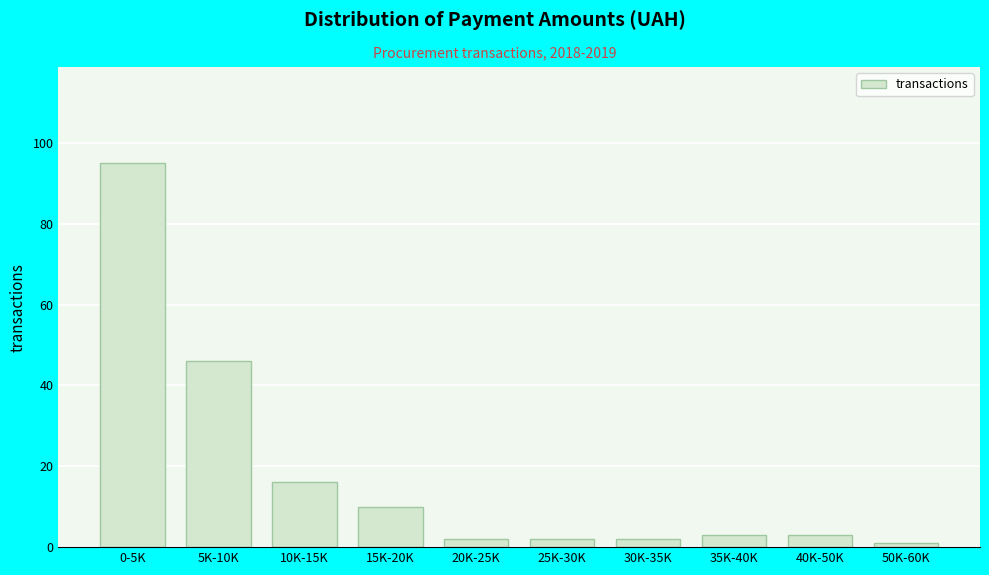

Reading left to right, transcribe all the data shown in this chart.

95	46	16	10	2	2	2	3	3	1